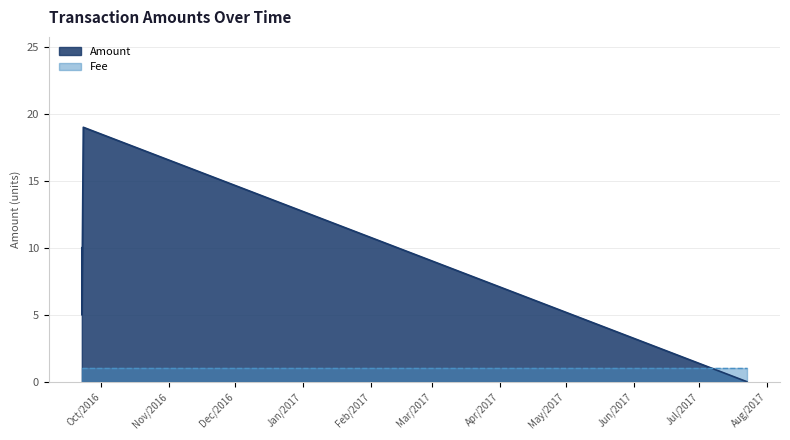

What is the greatest value displayed?

19